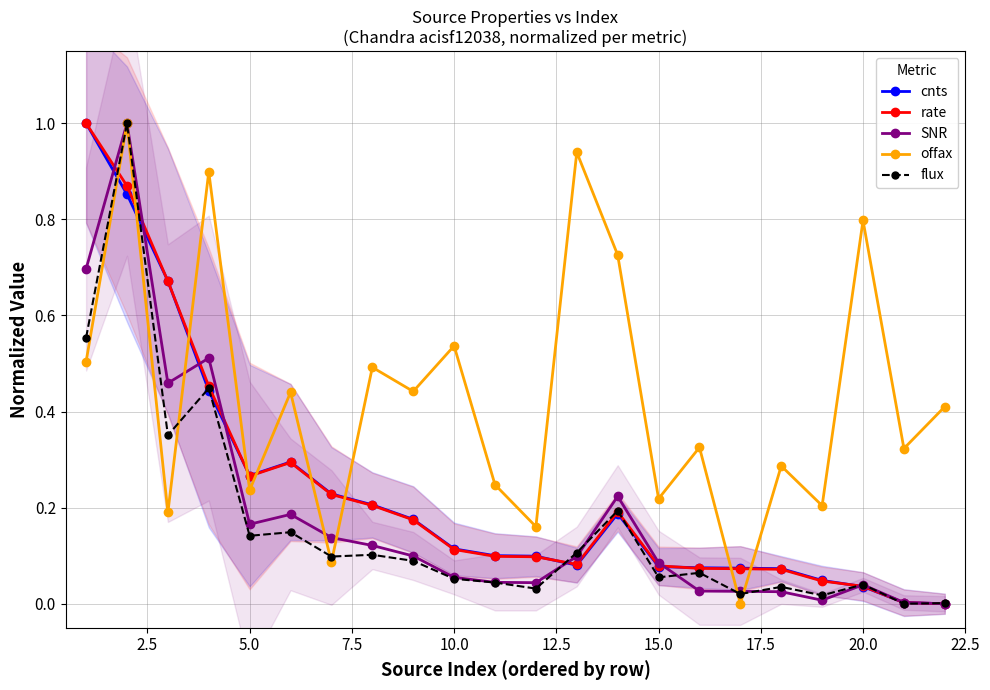

Which series ends up on top after the final intersection of rate and offax?

offax